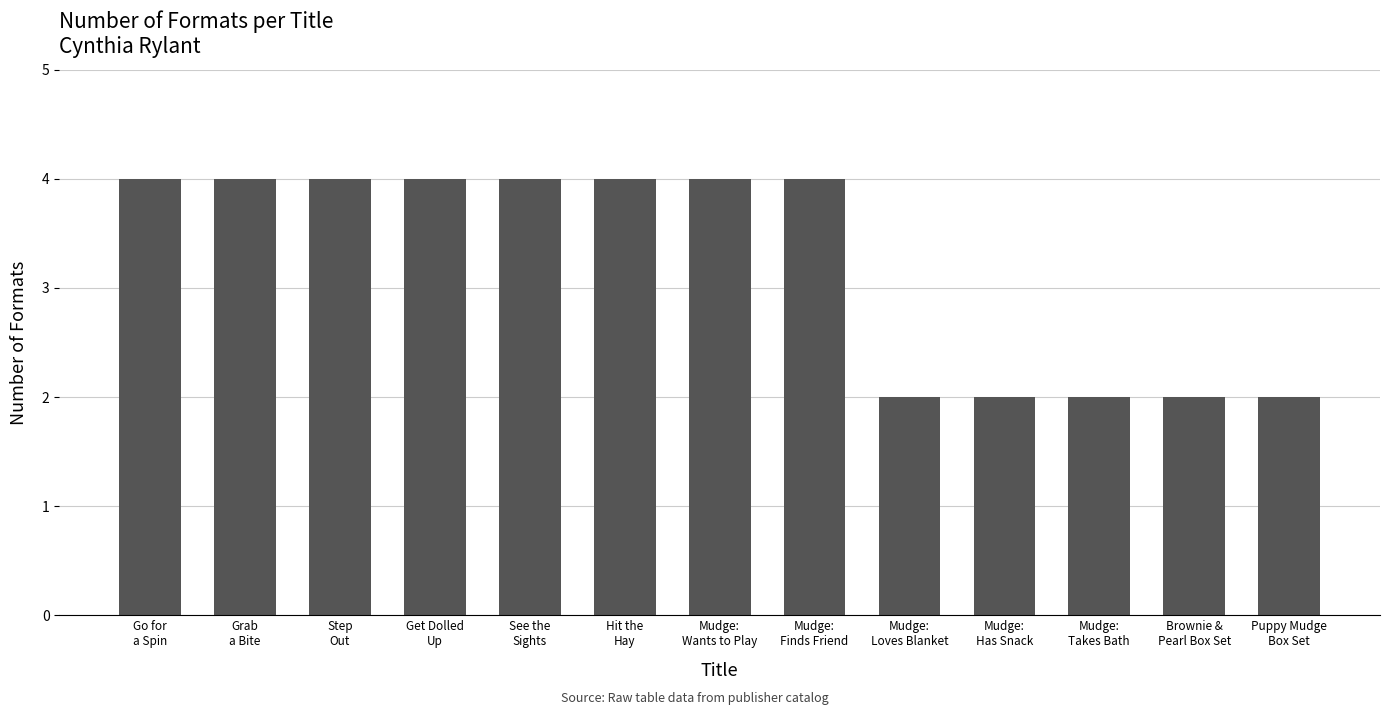

What position from the right is See the
Sights?

9